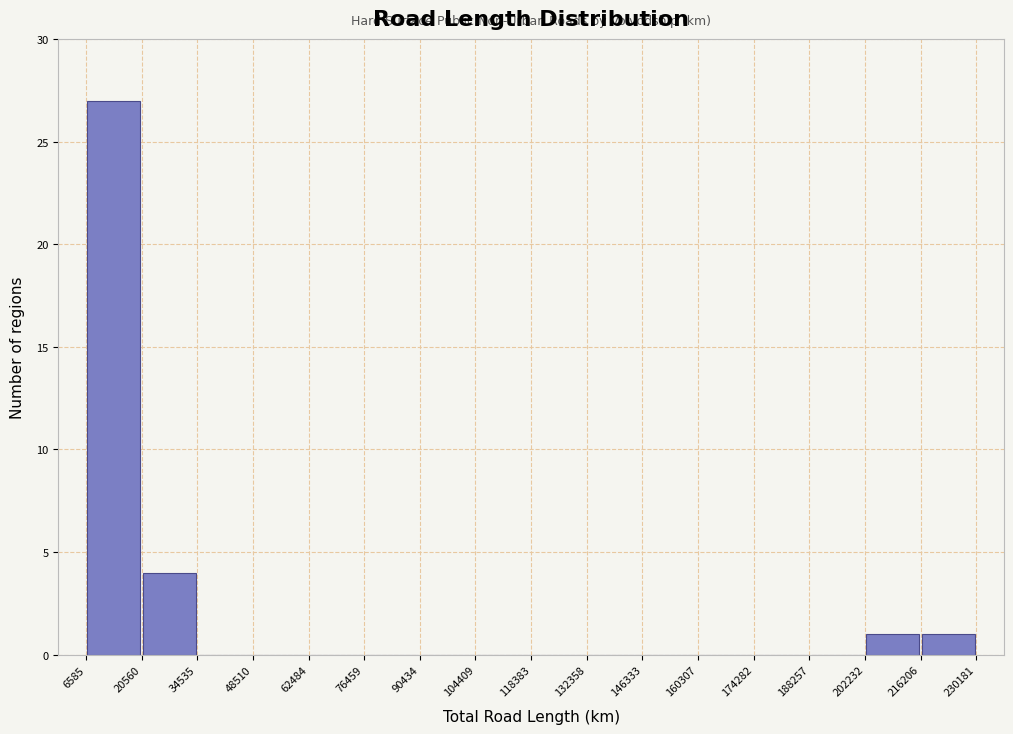

Reading left to right, list every bar in this chart as the range it spans on the x-axis followed by its height. The values are not printed on the chart, so give them approximately, as read against the axis.

6585 to 20560: 27
20560 to 34535: 4
34535 to 48510: 0
48510 to 62484: 0
62484 to 76459: 0
76459 to 90434: 0
90434 to 104409: 0
104409 to 118383: 0
118383 to 132358: 0
132358 to 146333: 0
146333 to 160307: 0
160307 to 174282: 0
174282 to 188257: 0
188257 to 202232: 0
202232 to 216206: 1
216206 to 230181: 1